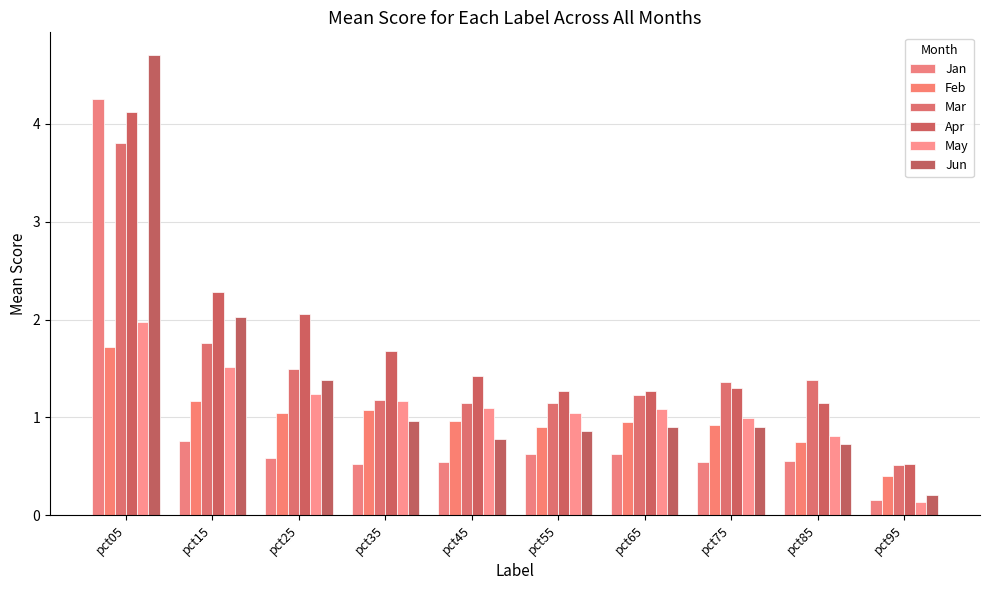

How many categories are shown in the chart?

10